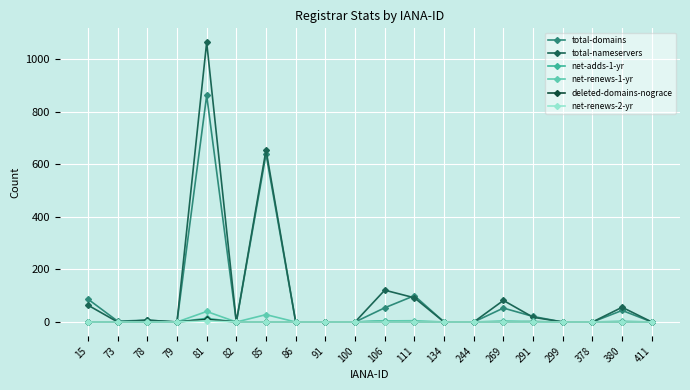

Which series has the largest total across all categories?

total-nameservers